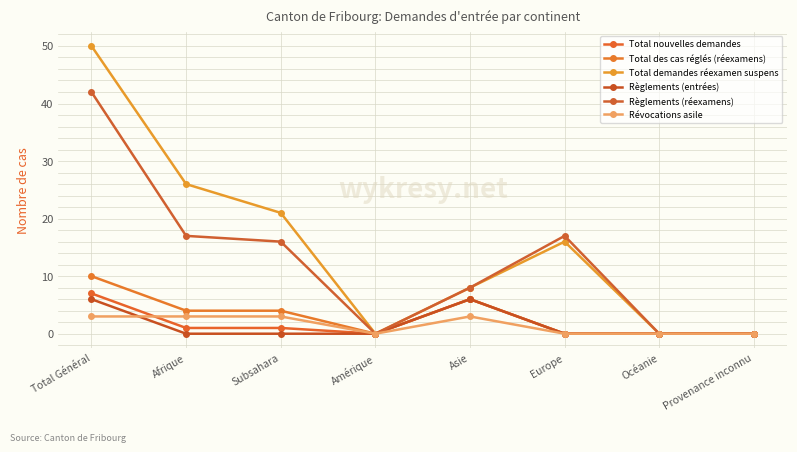

What are all the series names shown in the legend?

Total nouvelles demandes, Total des cas réglés (réexamens), Total demandes réexamen suspens, Règlements (entrées), Règlements (réexamens), Révocations asile